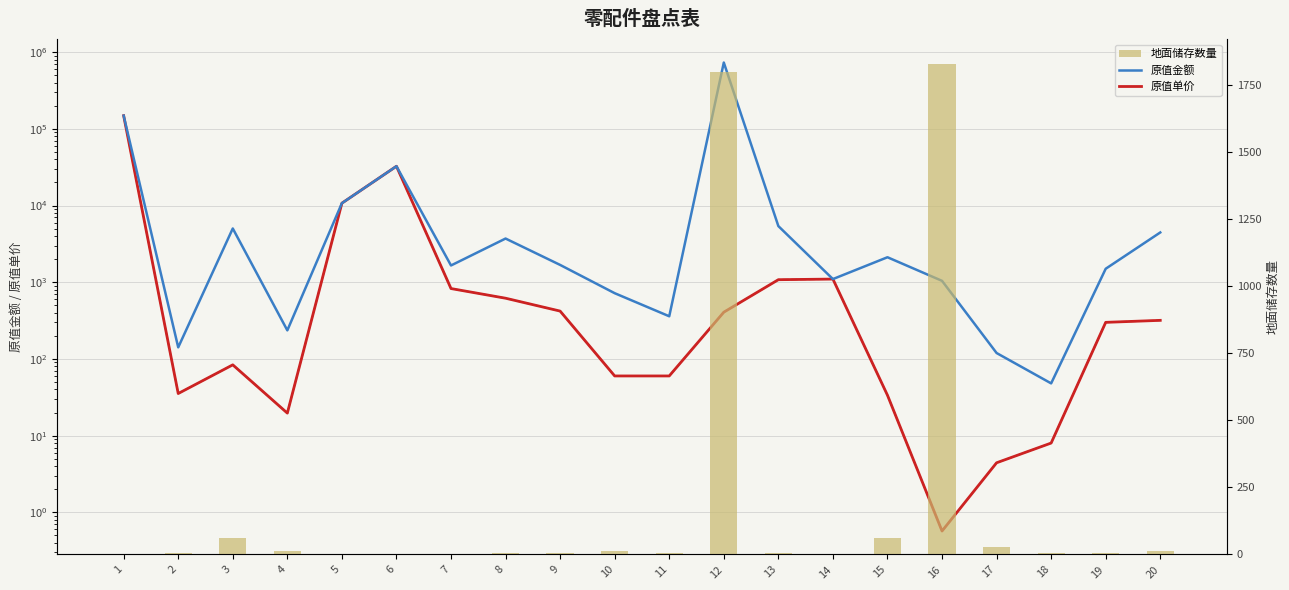

How many data points in 原值单价 are above 318?

10